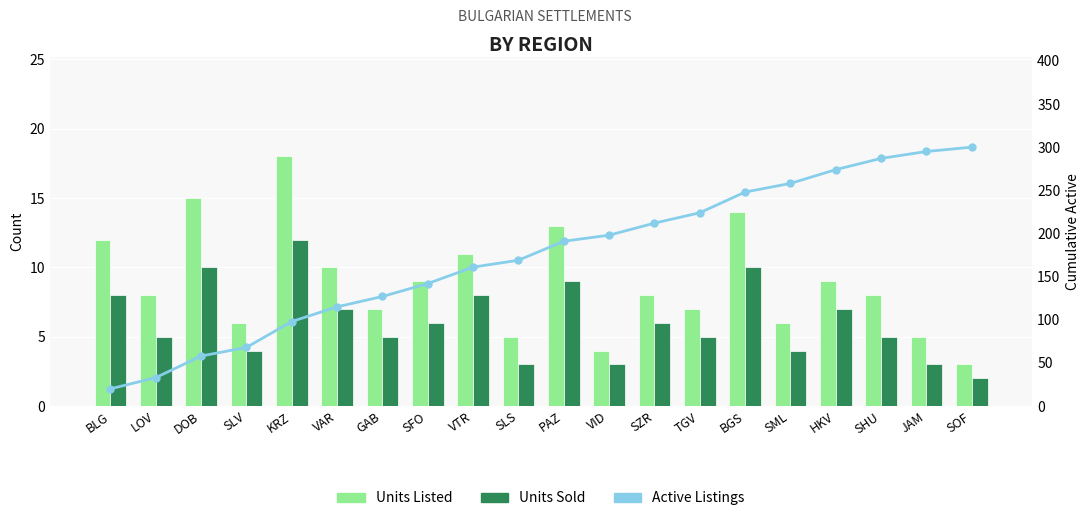

What is the average value of the Active Listings series?

174